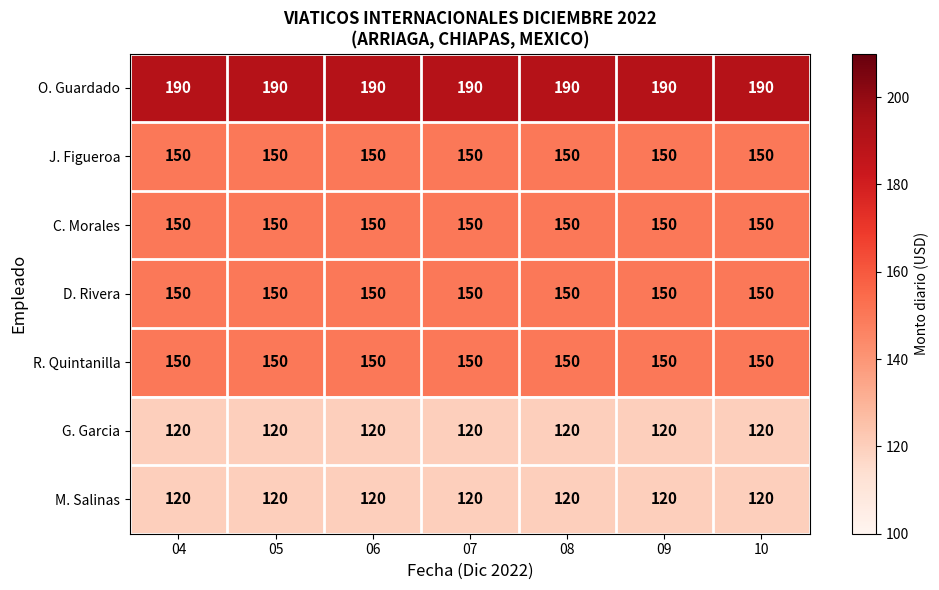

The M. Salinas series shows 120 at 09. True or false?

True